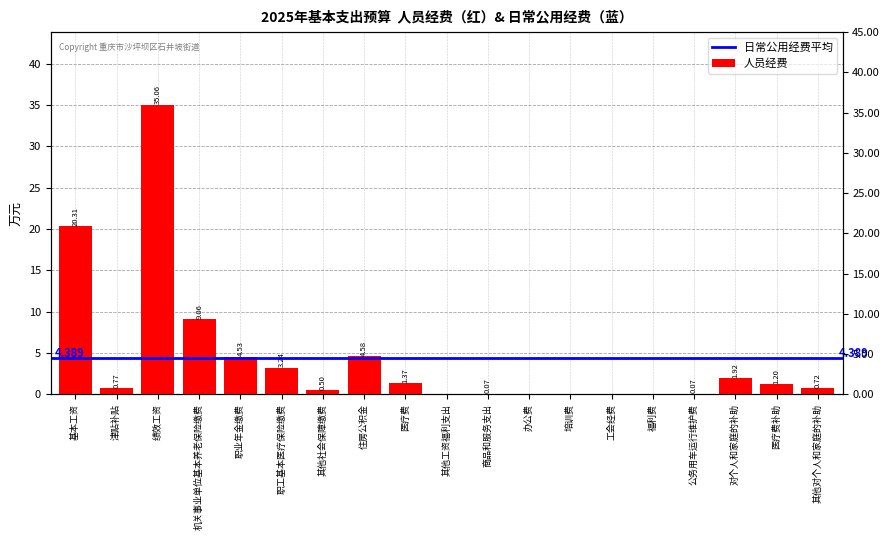

Are the bars horizontal?

No